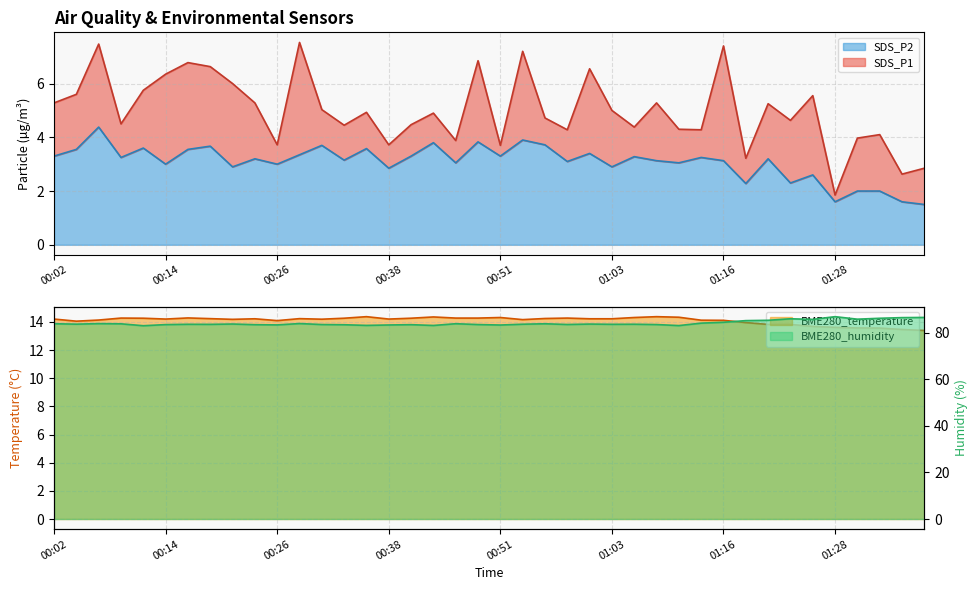

How many distinct data groups are displayed?

4